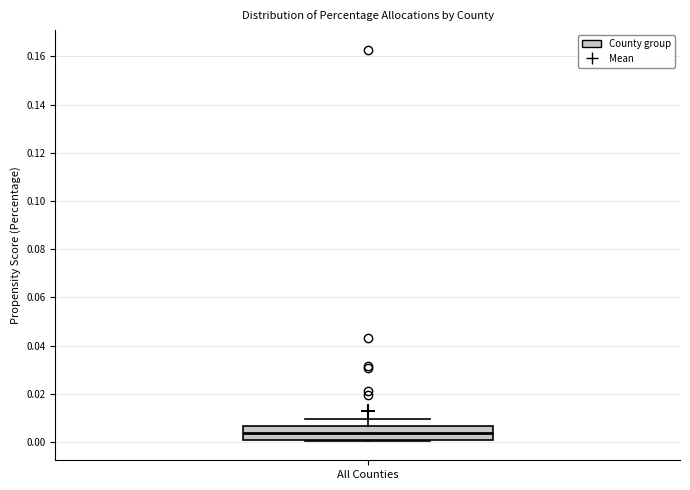

Transcribe this box plot: give where the median line is, the range the box spans, and where the two whiskers end, as read against the y-axis. The values are not printed on the chart, so give them approximately, as read against the axis.

median 0.004, box 0.000 to 0.006, whiskers 0.000 to 0.010